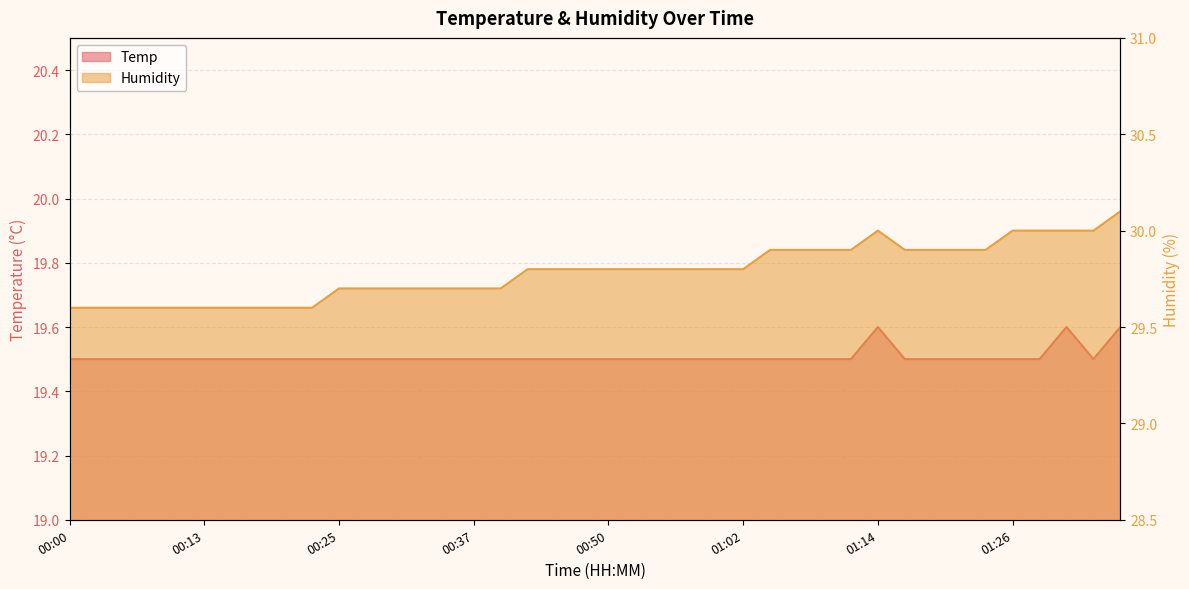

True or false: Humidity and Temp cross at least once.

False